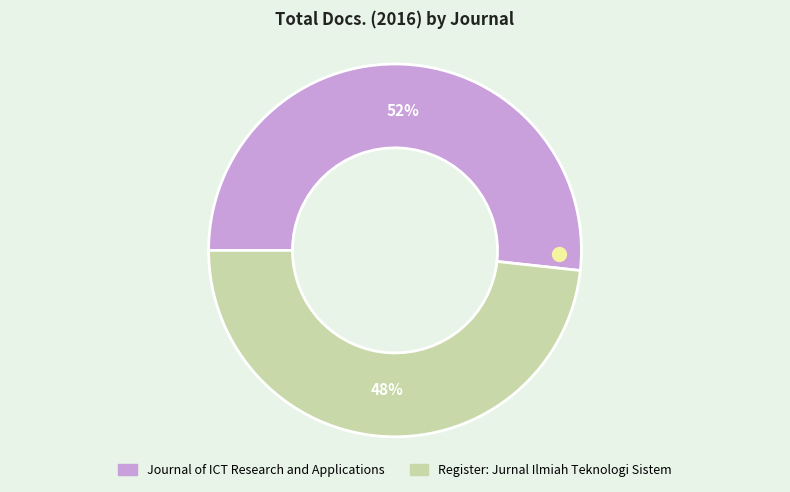

Which slice is the largest?

Journal of ICT Research and Applications